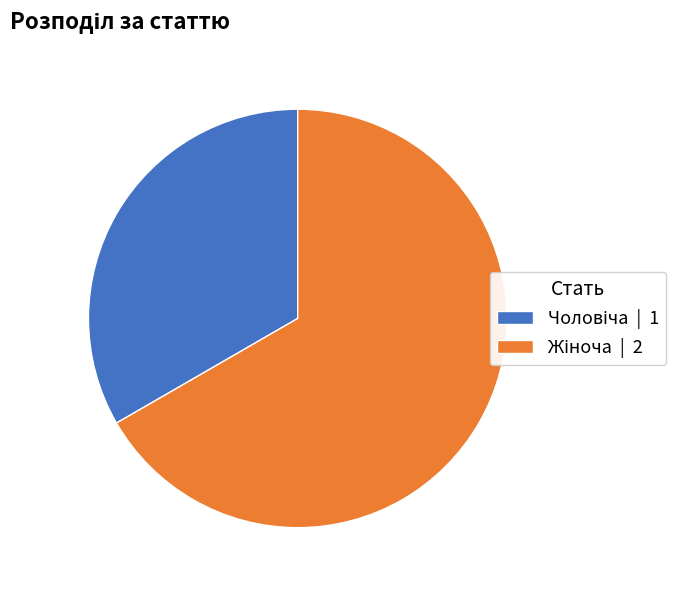

Is there a majority slice in this chart?

Yes